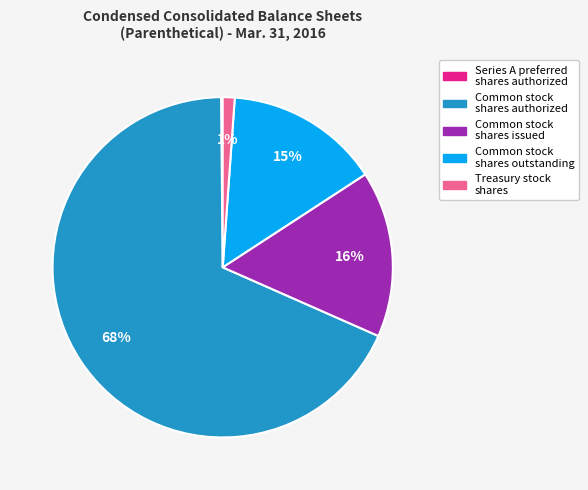

To the nearest percent, what is the difference between the largest and smallest slice percentages?

68%